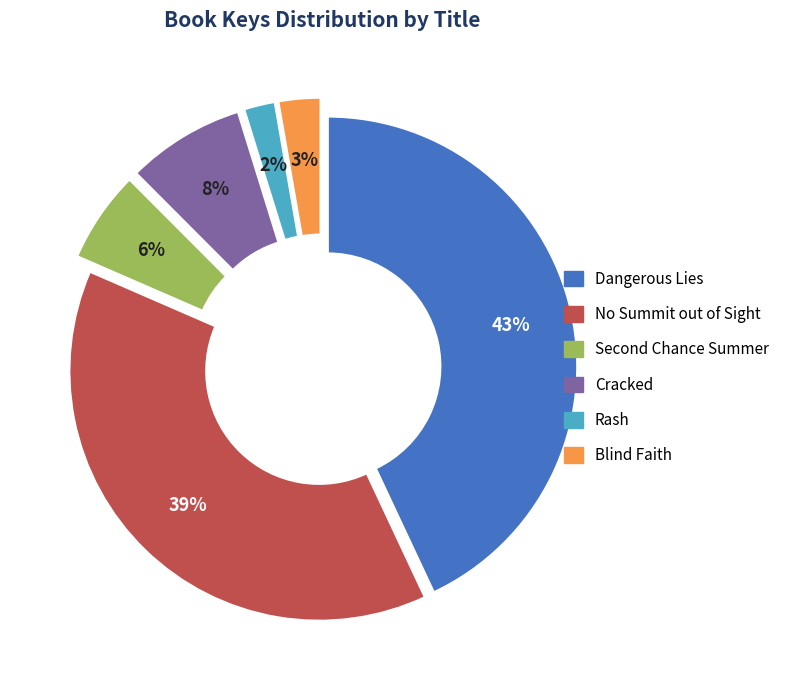

Which has a higher value, Rash or Blind Faith?

Blind Faith